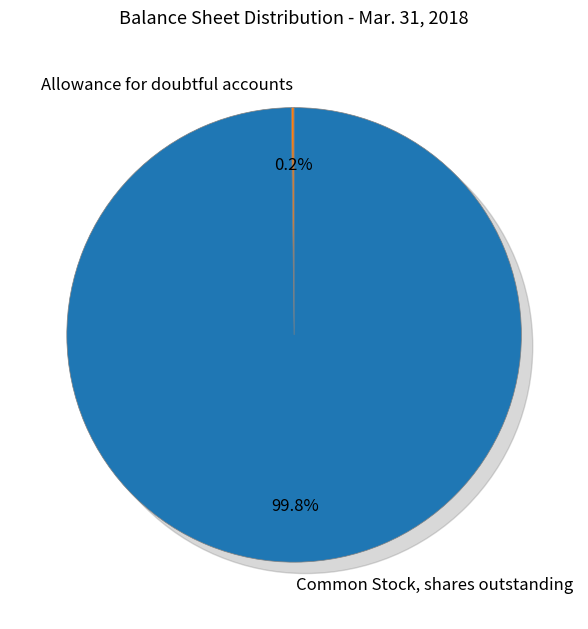

What is the change in value from Allowance for doubtful accounts to Common Stock, shares outstanding?

+14458650